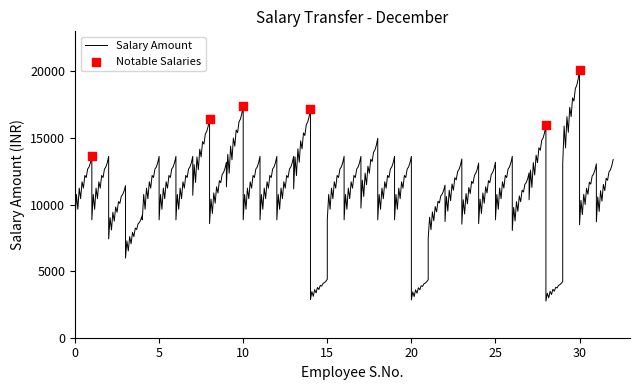

What is the ratio of the value at 1 to the value at 14?

0.8